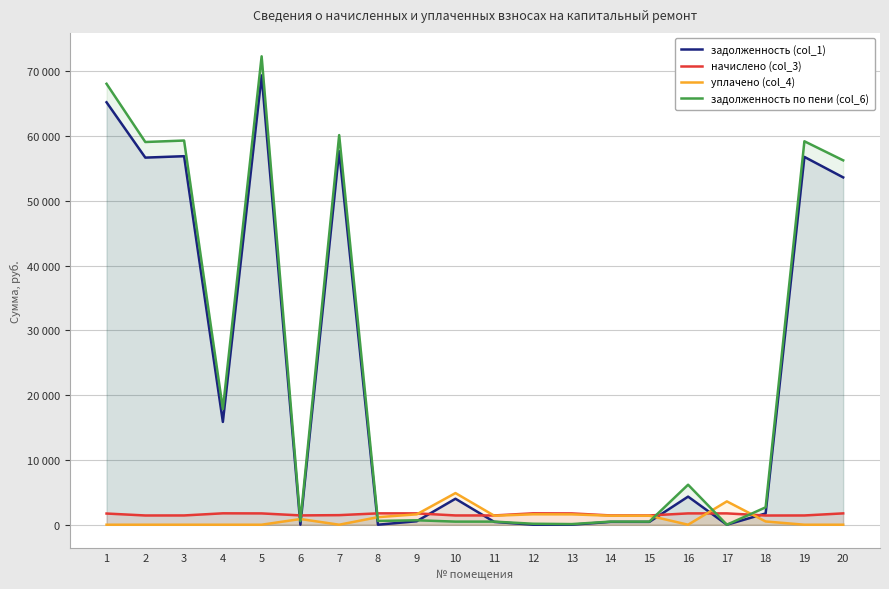

Where is the first local maximum for уплачено (col_4)?

6